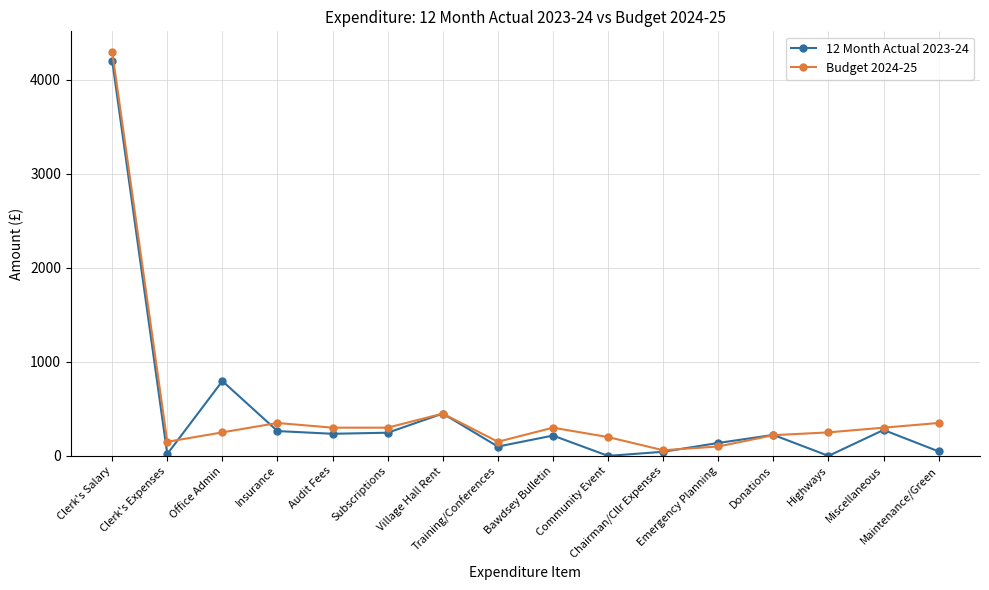

True or false: Budget 2024-25 has more than 0 points higher than both neighbors.

True